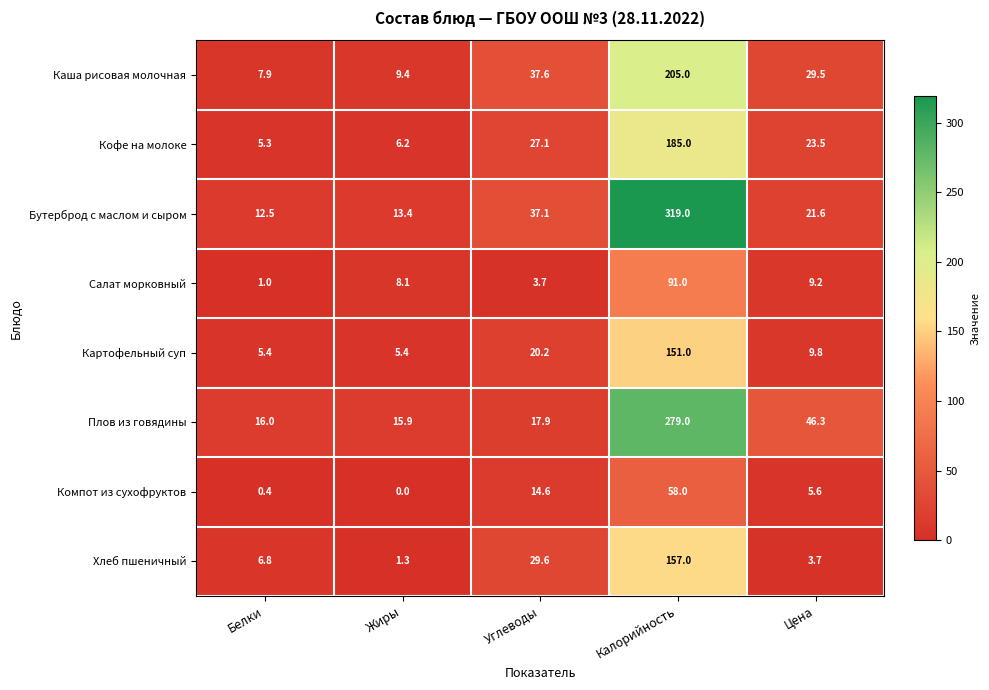

What is the difference between the Картофельный суп values at Белки and Калорийность?

145.6